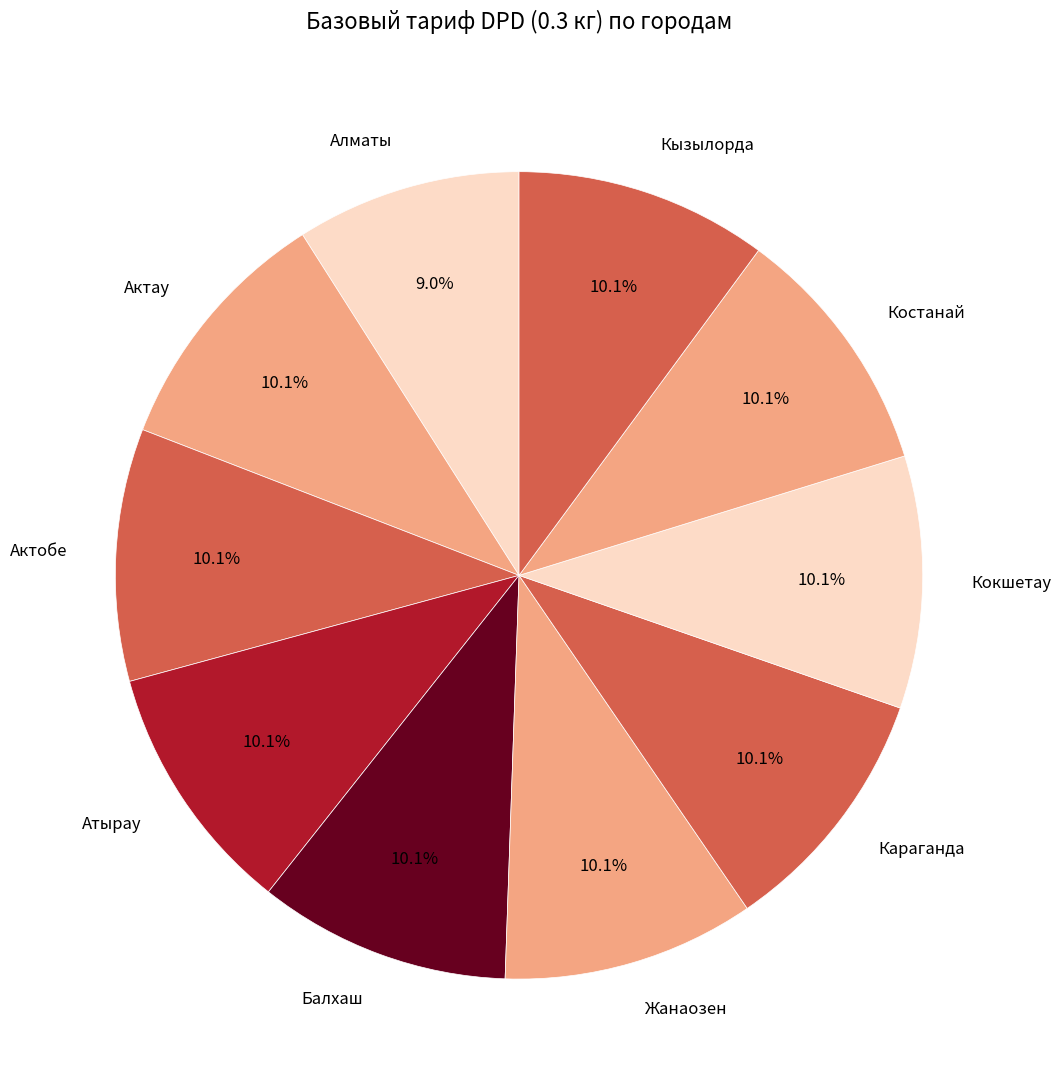

To the nearest percent, what is the combined percentage of Кокшетау and Кызылорда?

20%